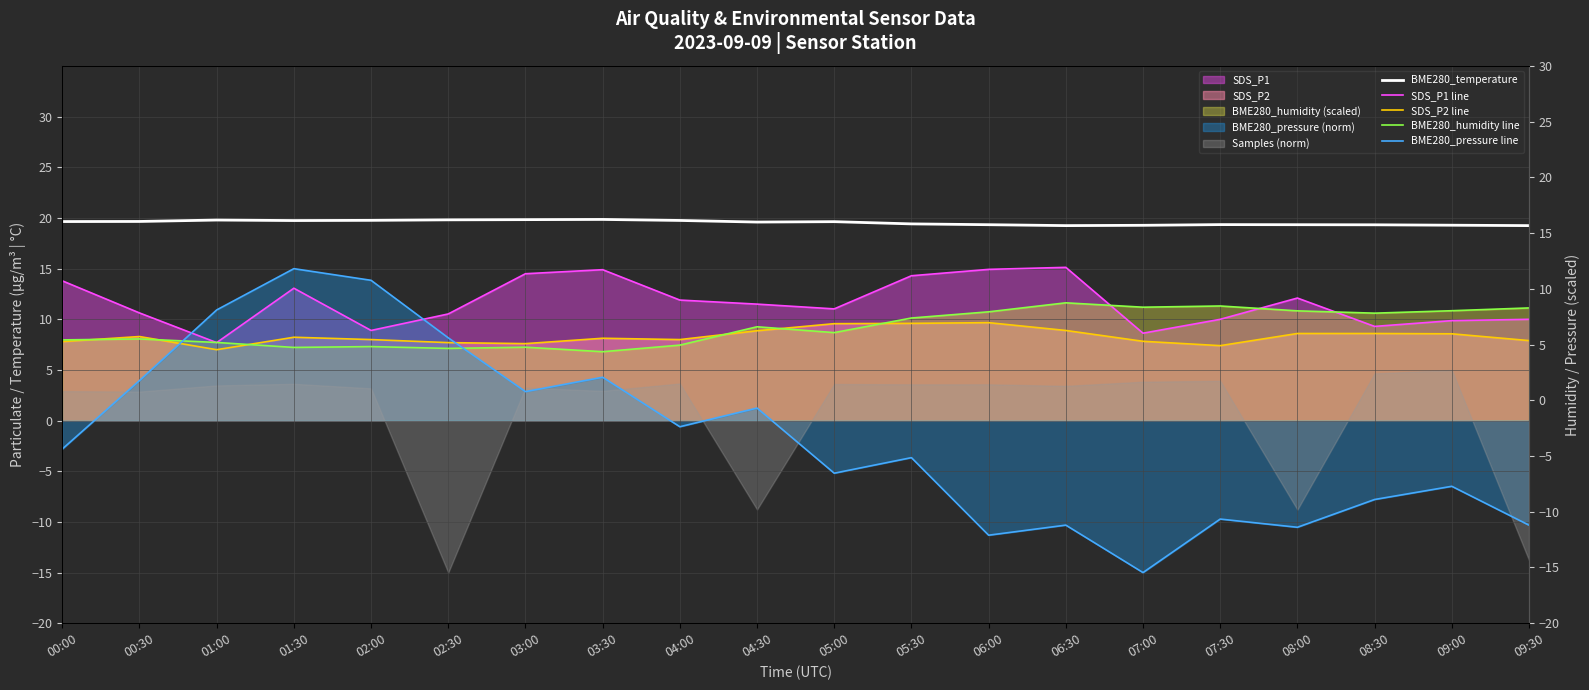

What is the difference between the second highest and second lowest values in the BME280_temperature series?

0.6